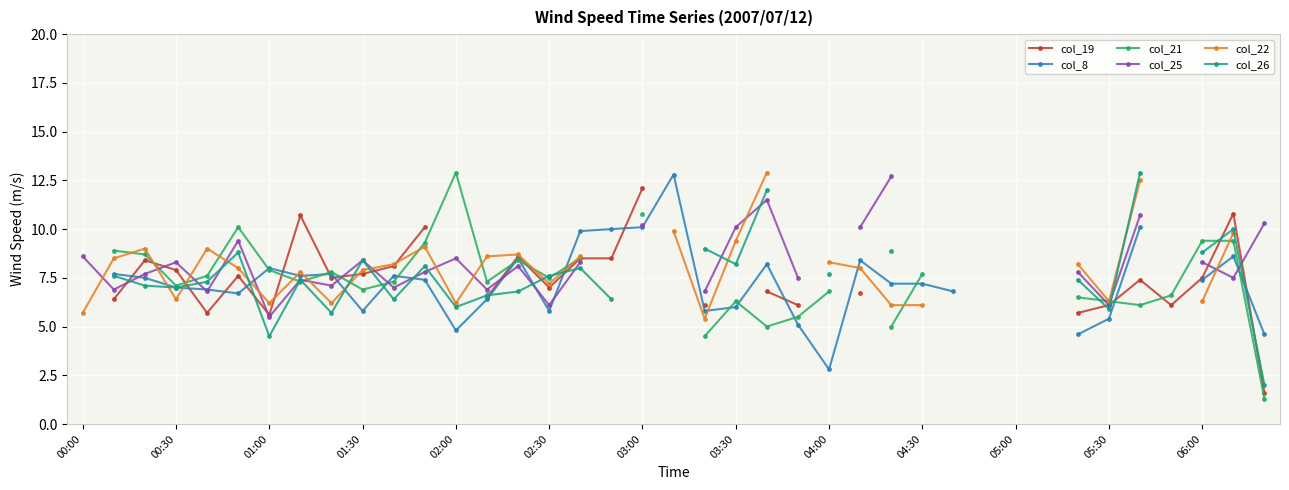

How many data points in col_19 are above 7?

15